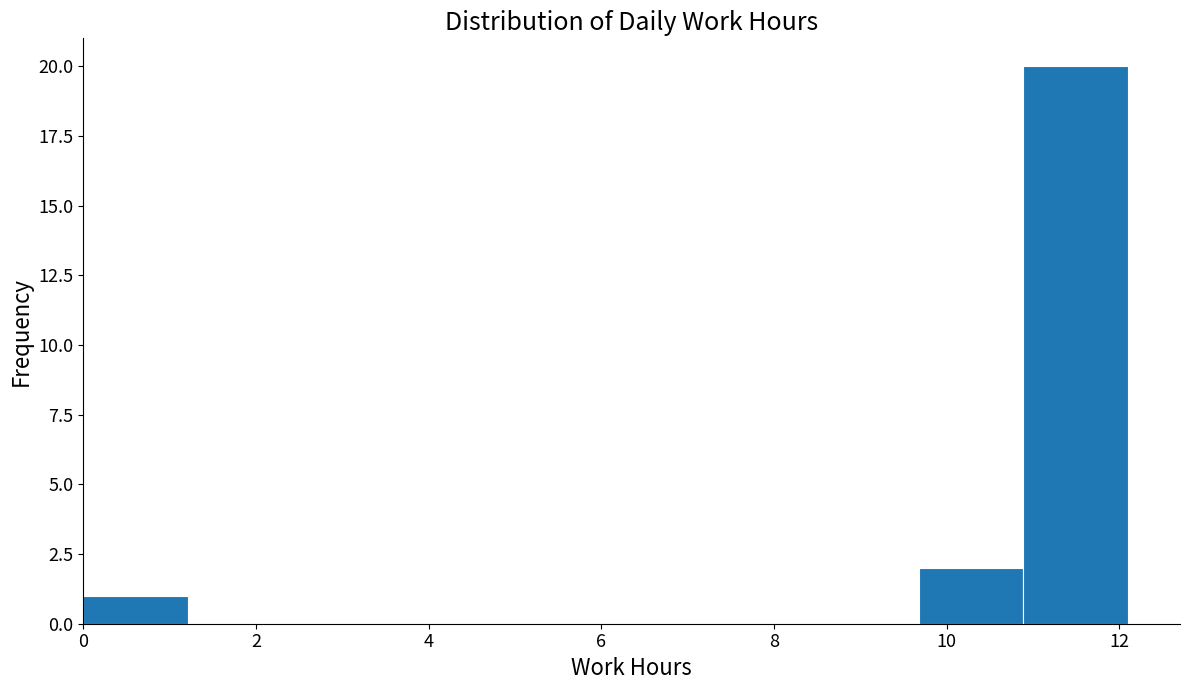

Which range on the x-axis has the tallest bar?

10.8 to 12.2